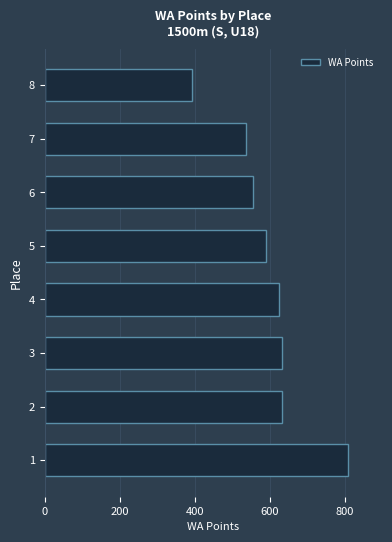

The value at 8 is 393. True or false?

True